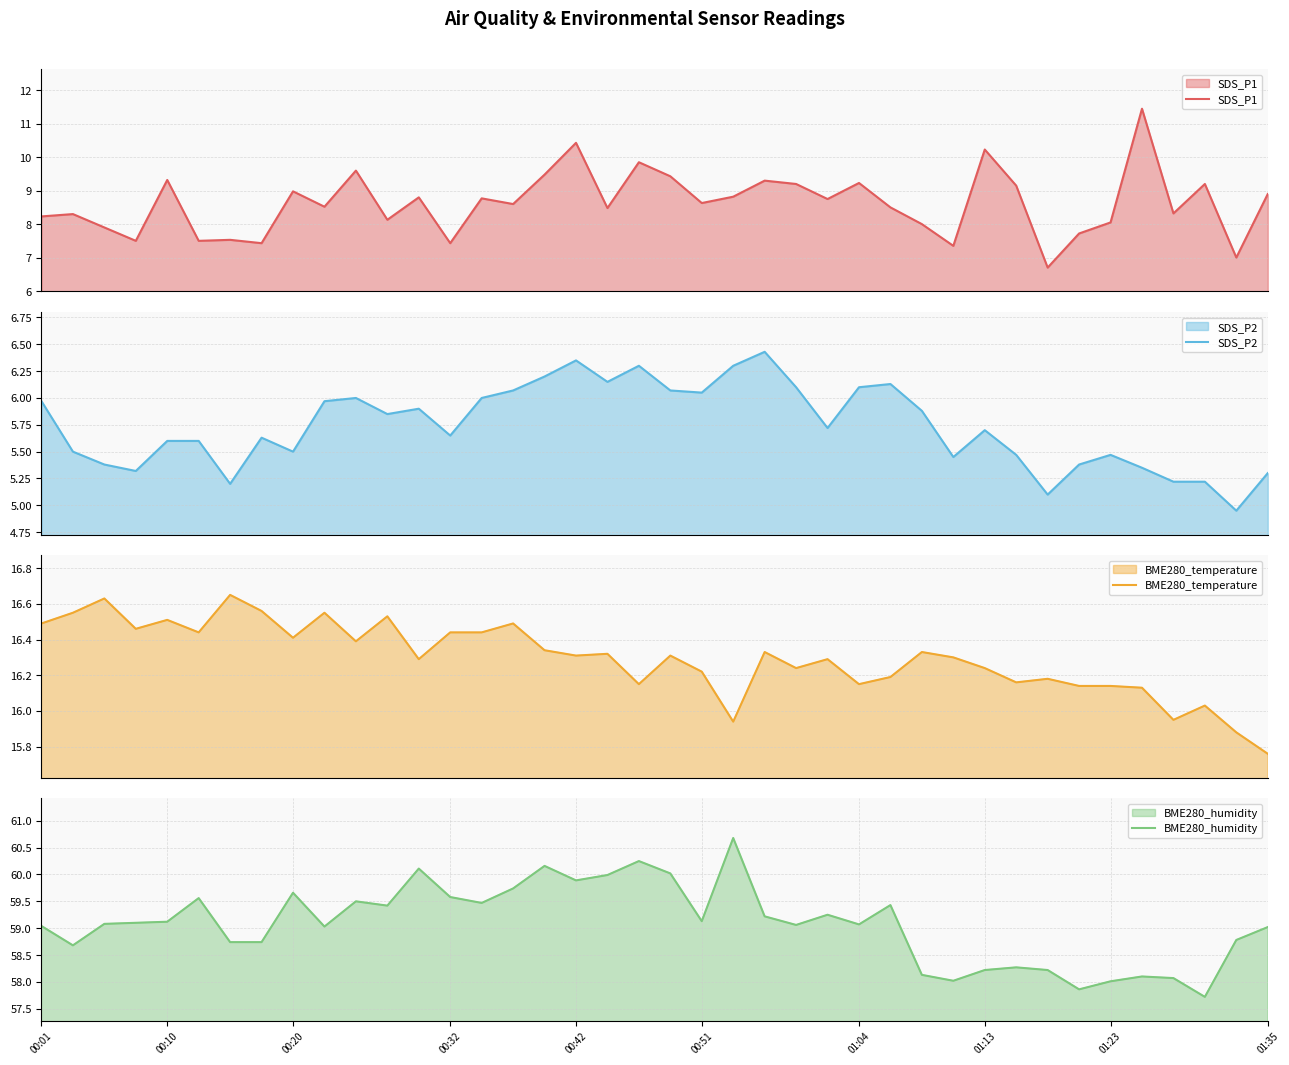

Is it true that BME280_humidity equals 59.6 at 00:32?

True